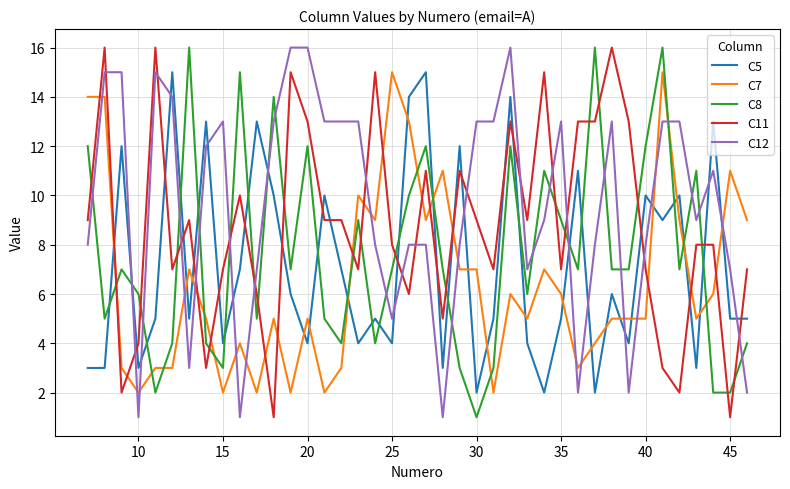

True or false: C7 and C8 intersect in this chart.

True